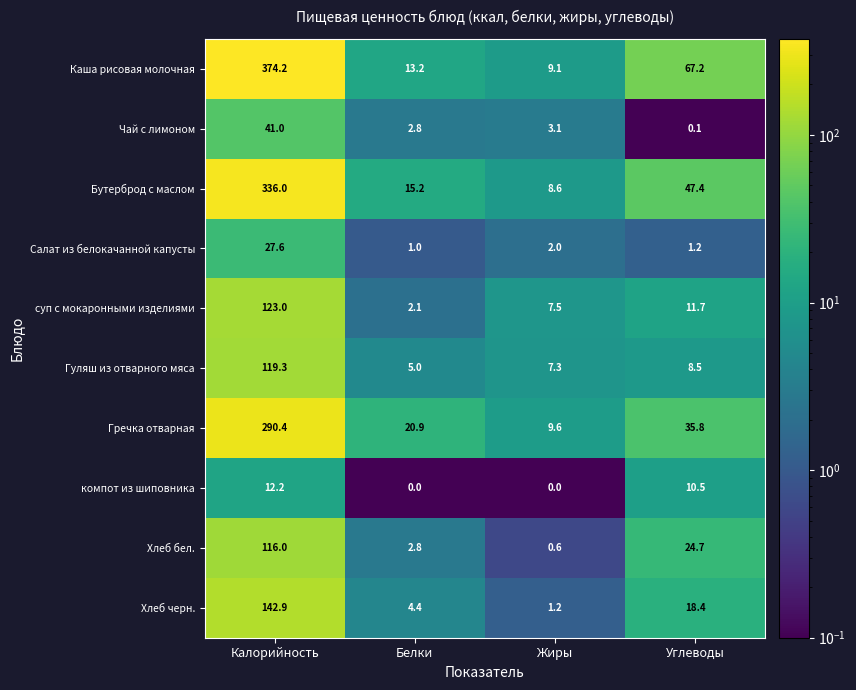

What is the total value across all series at Углеводы?

225.5